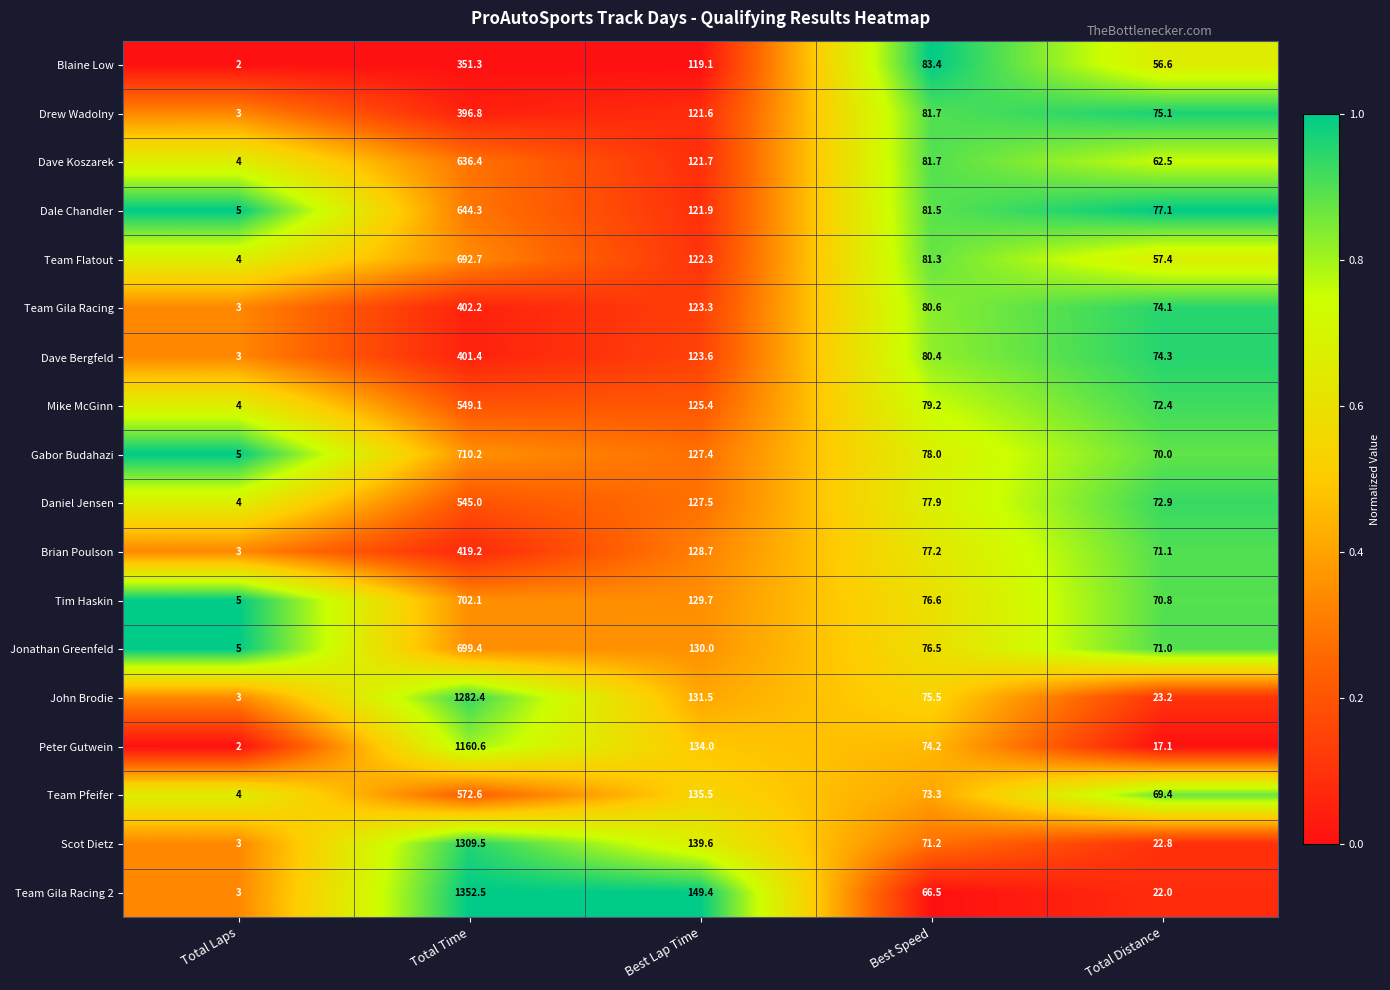

Between Total Laps and Best Lap Time, which series saw the biggest shift?

Team Gila Racing 2